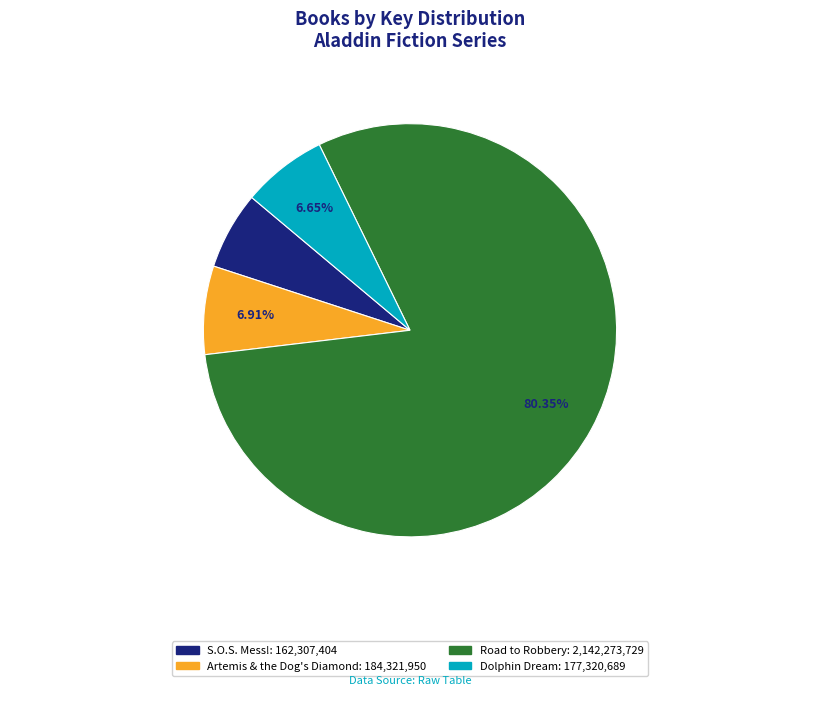

What percentage is the S.O.S. Mess! slice, to the nearest percent?

6%